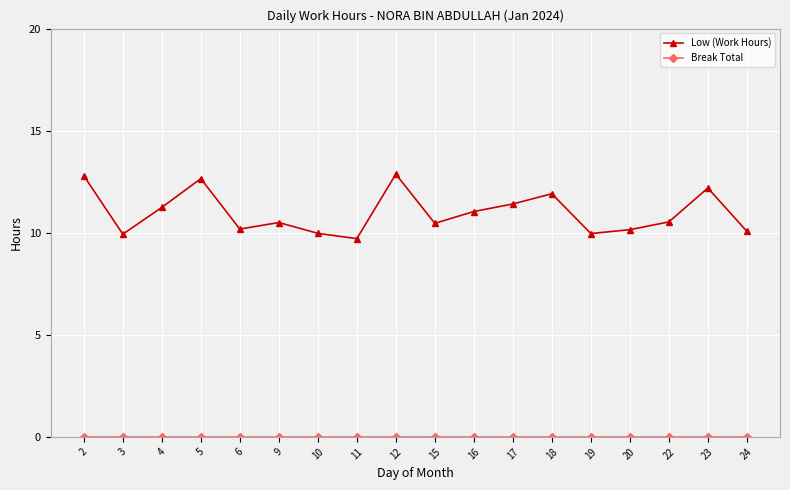

Which series has the widest spread of values?

Low (Work Hours)